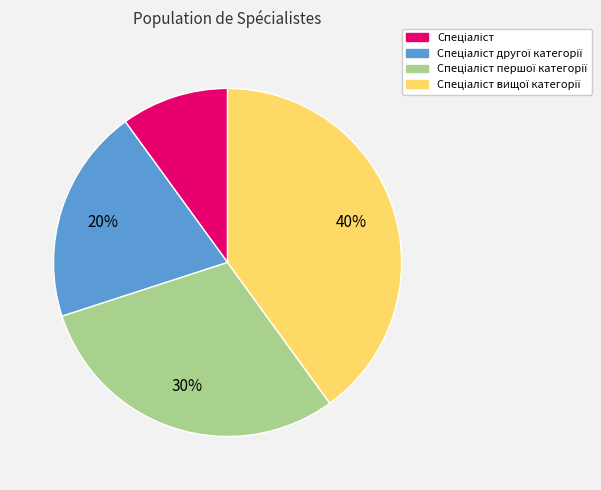

To the nearest percent, what is the average slice percentage?

25%